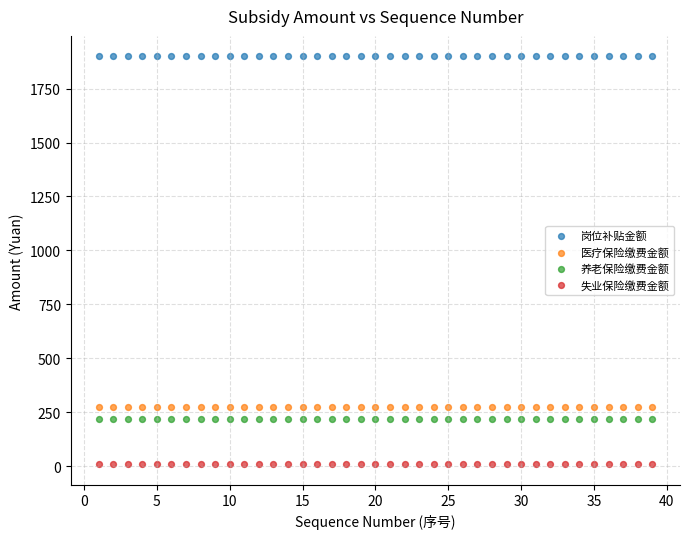

Which series contains the lowest Y value?

失业保险缴费金额